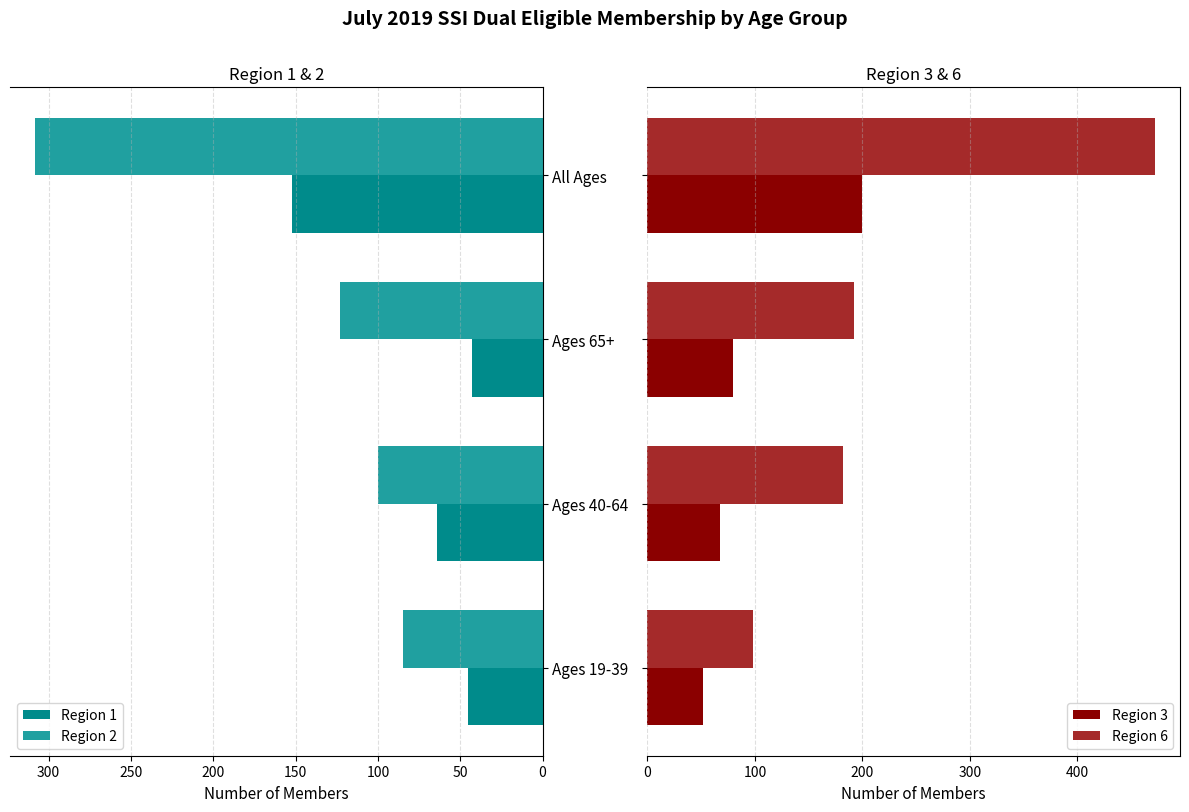

How many groups of bars are there?

4